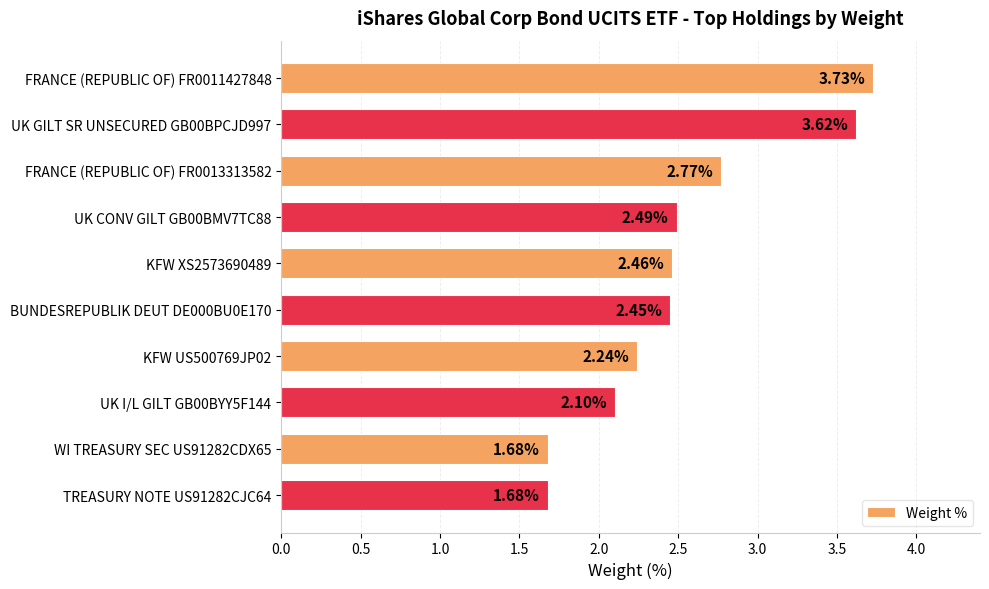

What is the sum of the values at WI TREASURY SEC US91282CDX65 and KFW XS2573690489?

4.1